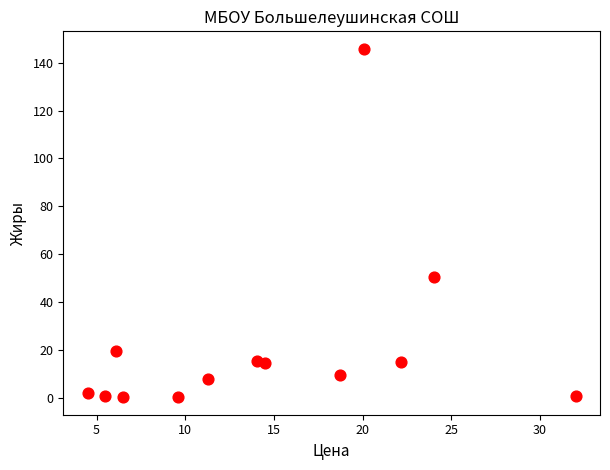

What is the range of X values (max minus min)?

27.5